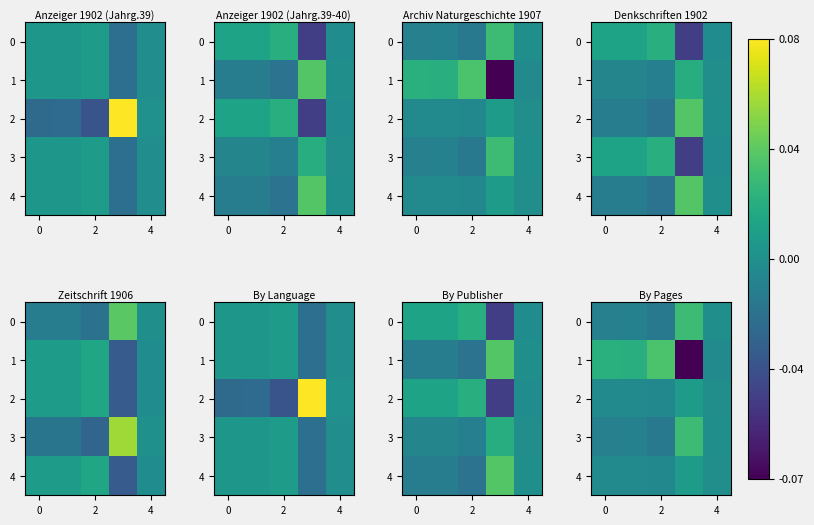

Rank the series at 0 from lowest to highest value.

row_0, row_3, row_2, row_4, row_1